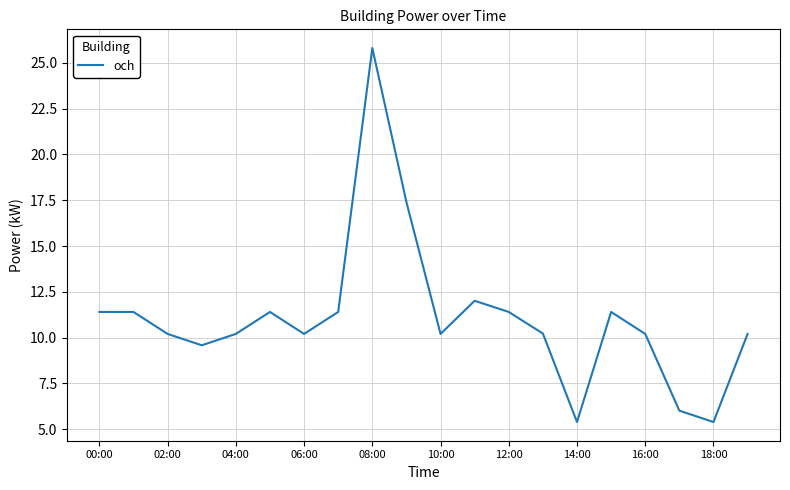

What is the average value?

11.1